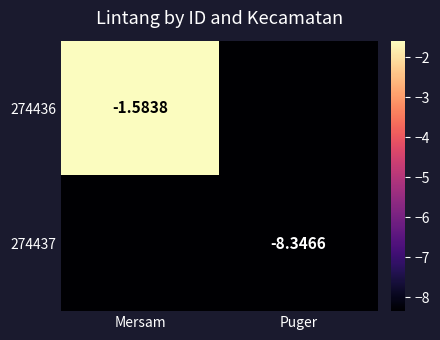

At how many categories does at least one series exceed -2?

1